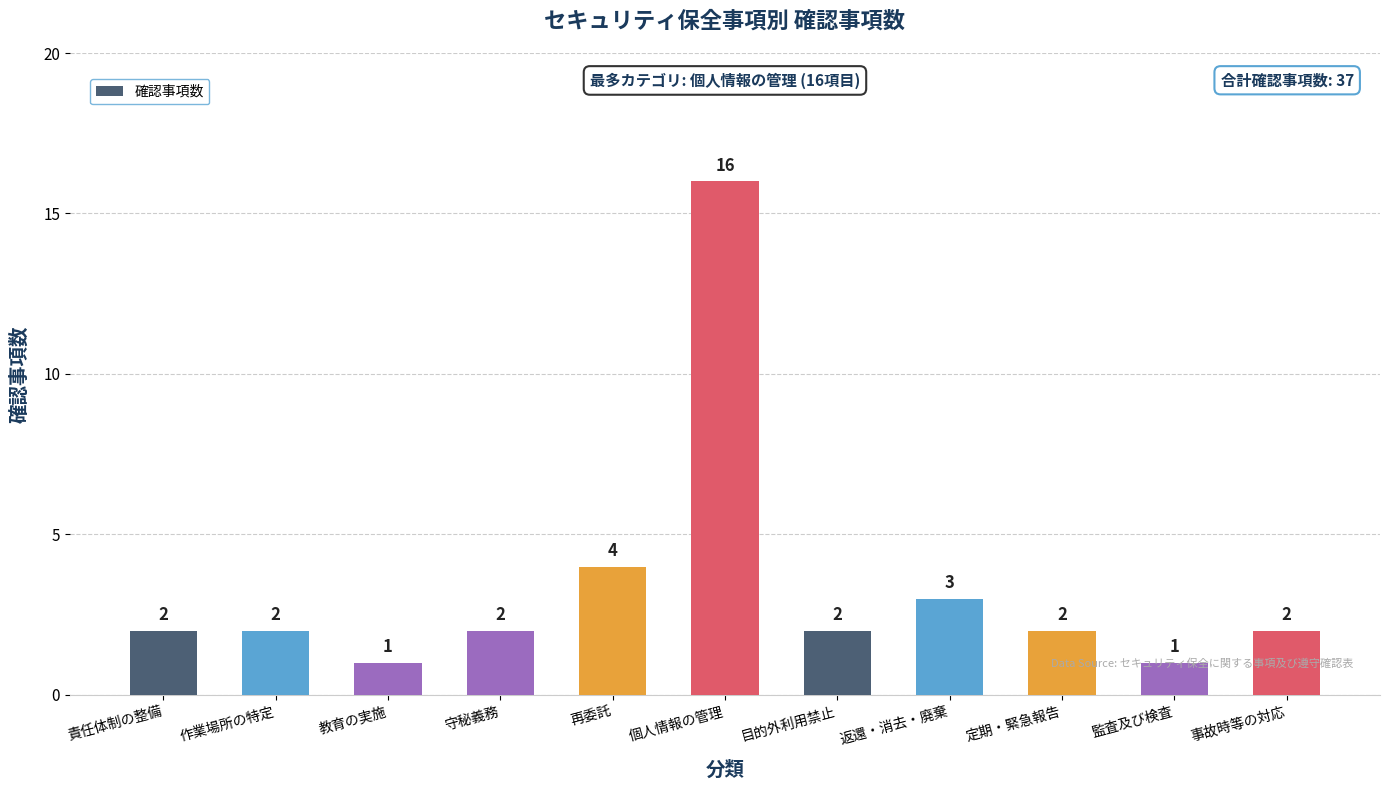

At which category does the chart reach its peak across all series?

個人情報の管理